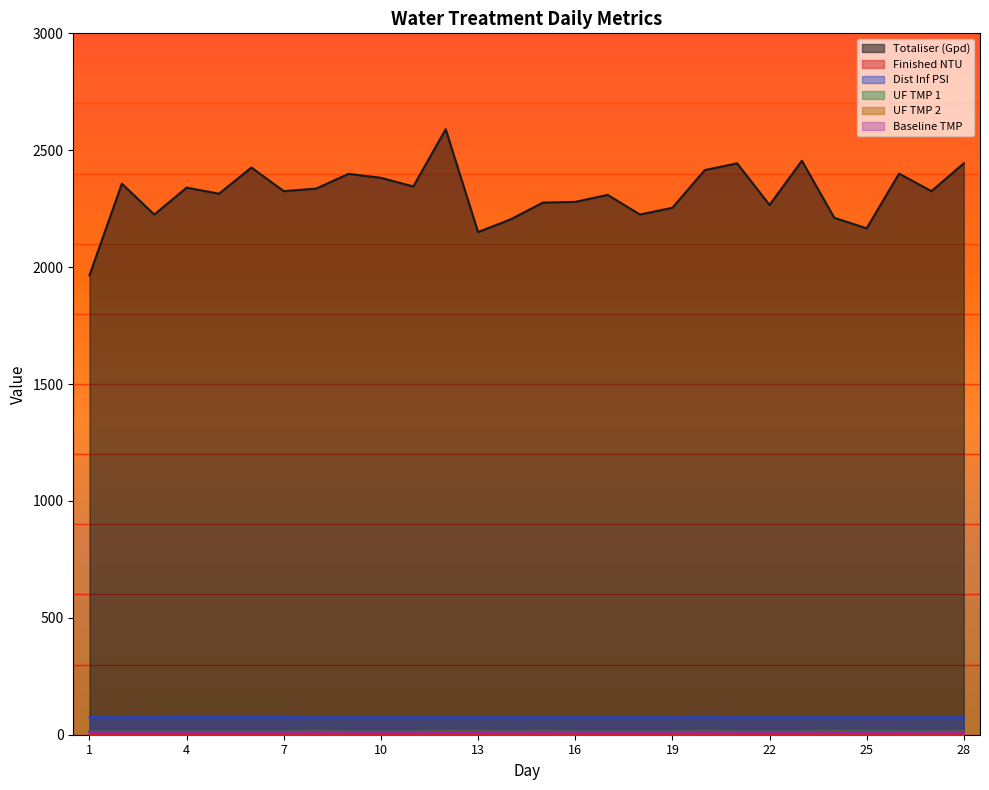

True or false: UF TMP 2 has a value of 12.0 at 3.

True